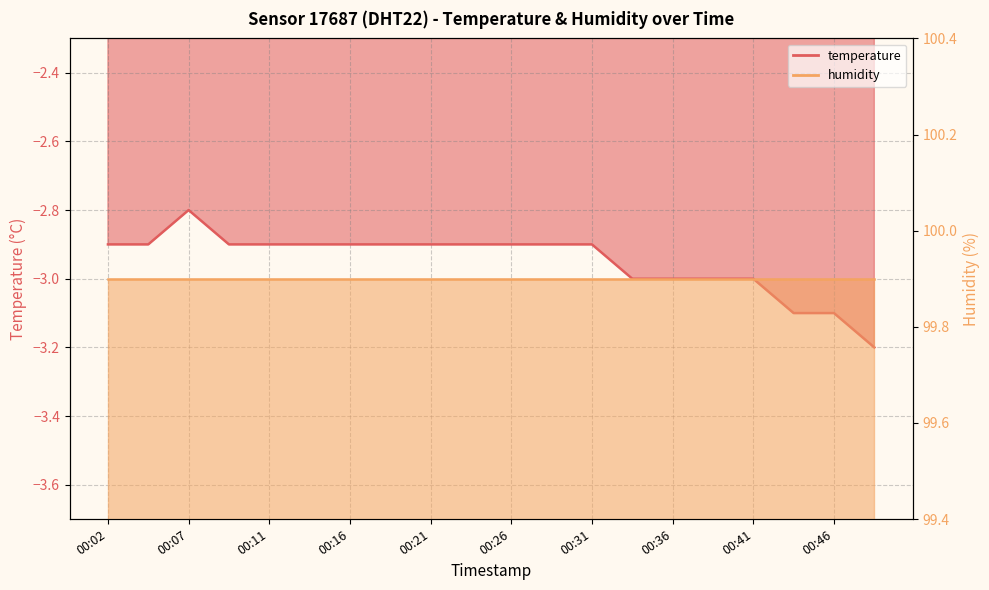

True or false: there are more than 2 points higher than both neighbors.

False